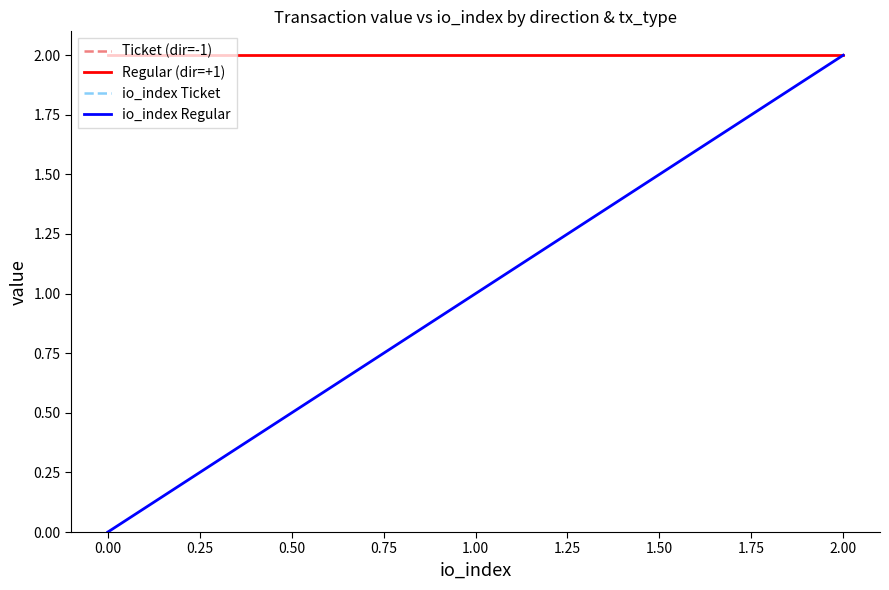

The io_index Regular series shows 0.0 at 0.00. True or false?

True